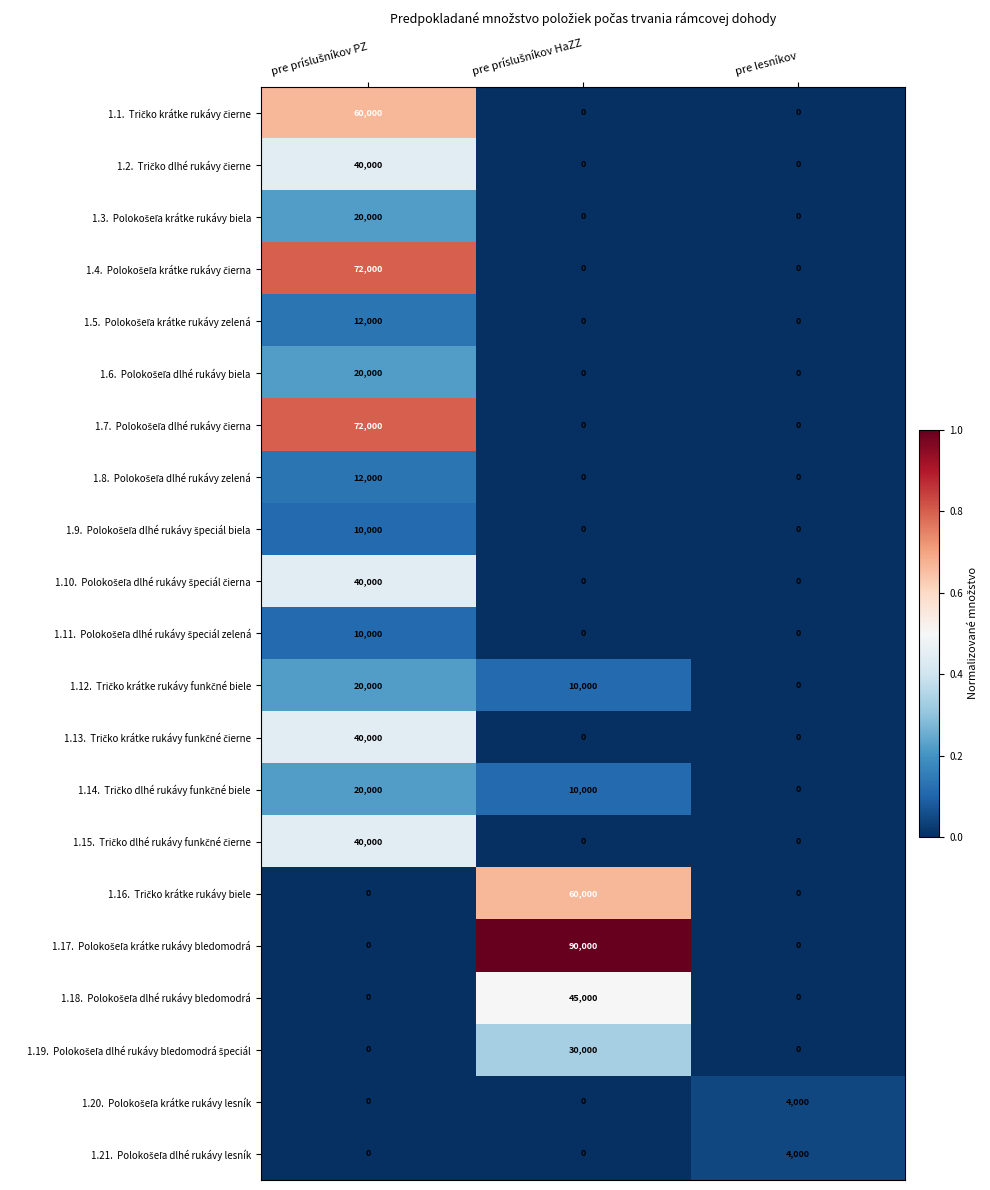

How many categories are shown in the chart?

3